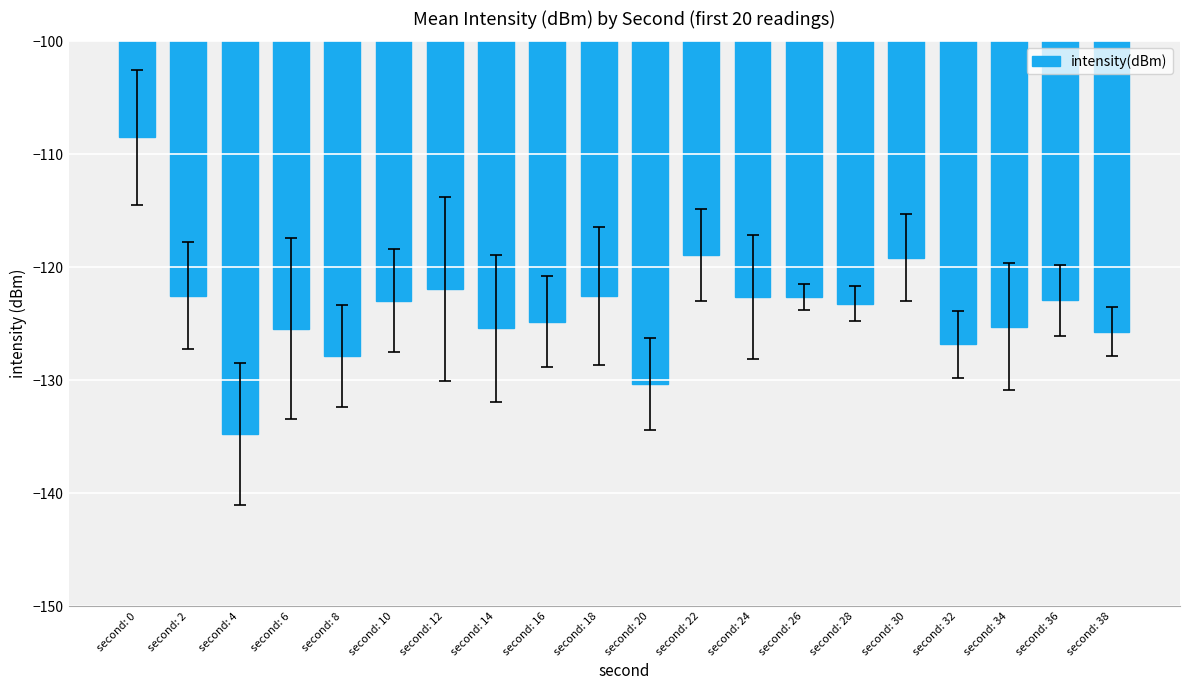

How many bars are there in total?

20